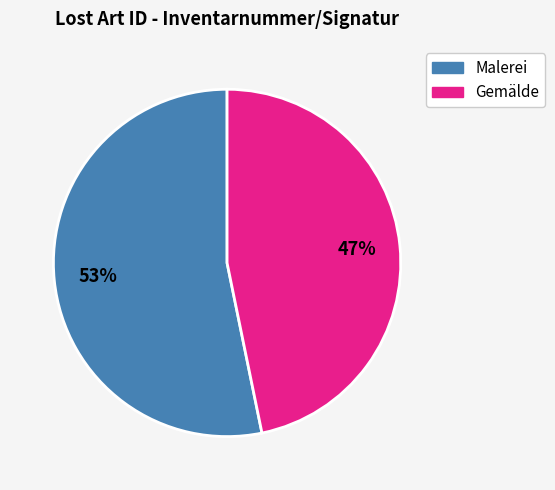

To the nearest percent, what is the difference between the largest and smallest slice percentages?

6%